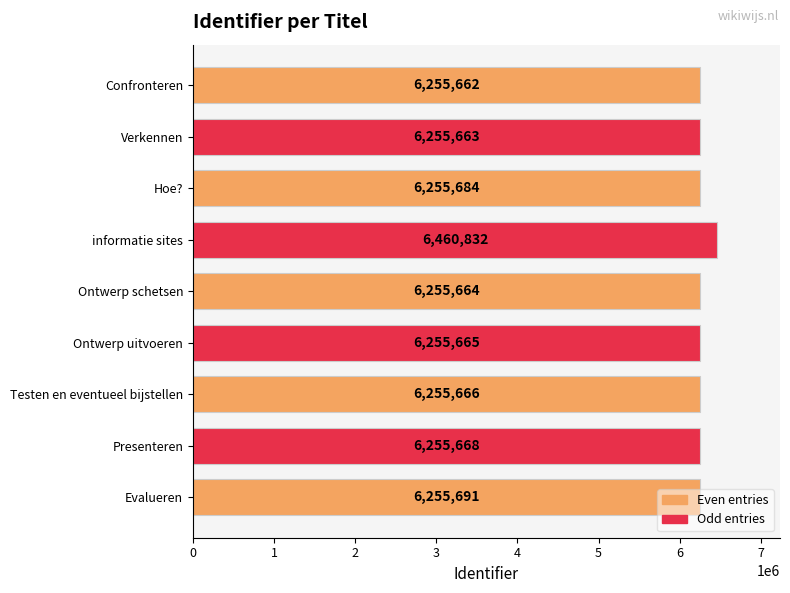

How many values are below 6255666?

4